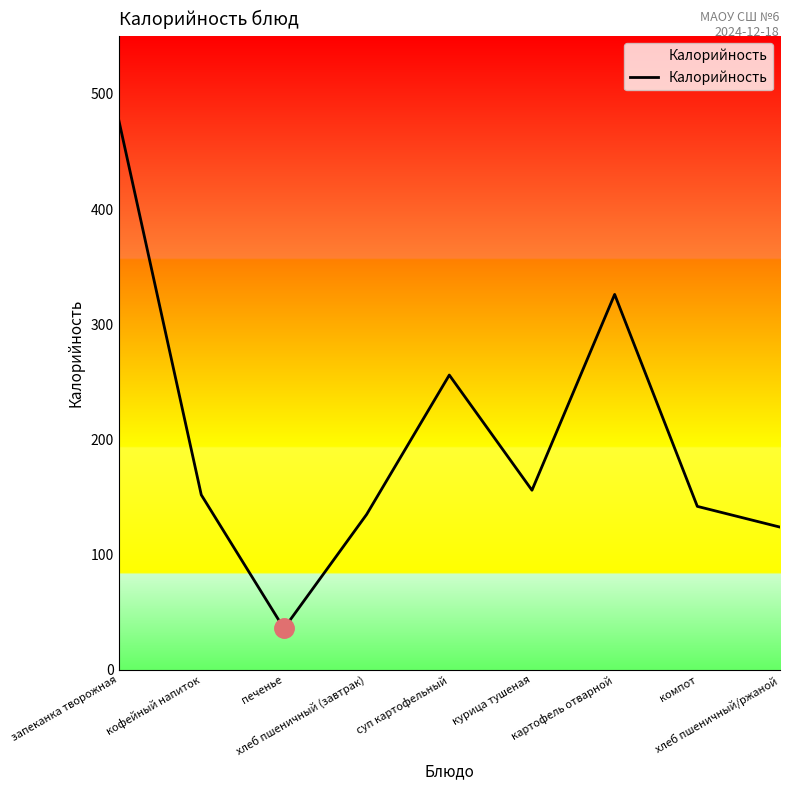

What is the maximum value shown in the chart?

478